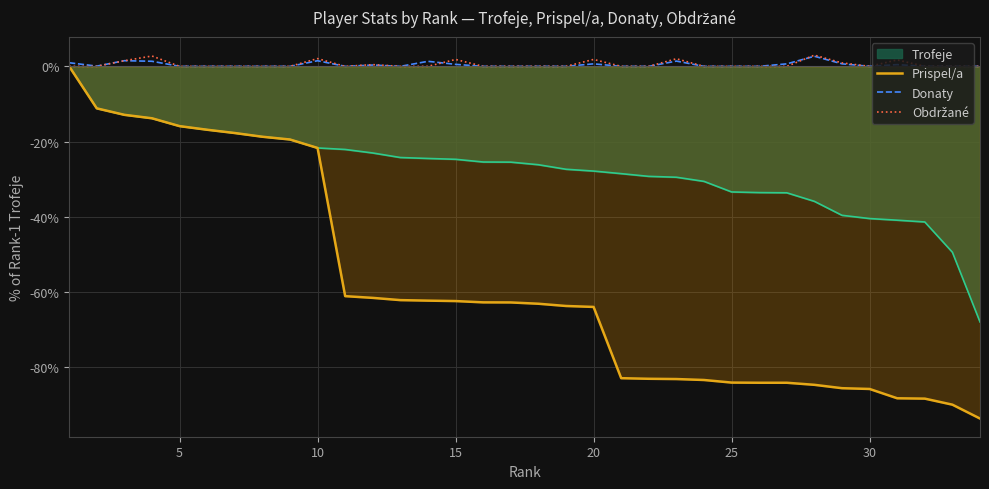

How many interior local valleys does the Donaty series have?

4